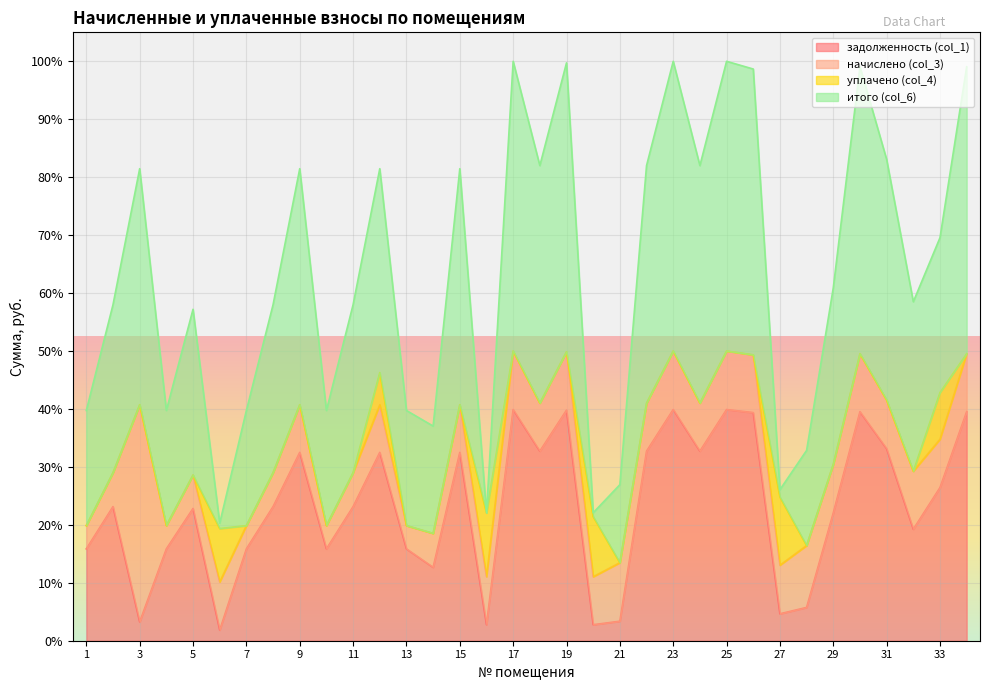

List the series in order of their overall mean, highest first.

итого (col_6), задолженность (col_1), начислено (col_3), уплачено (col_4)